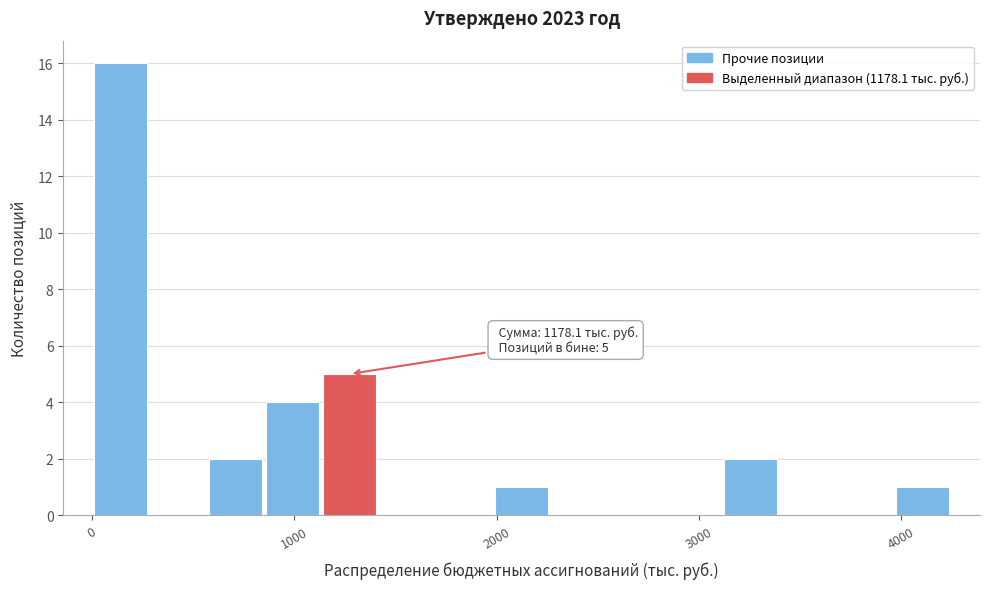

Around what value on the x-axis is the tallest bar? Give the approximate position of its centre, as read against the axis.

100